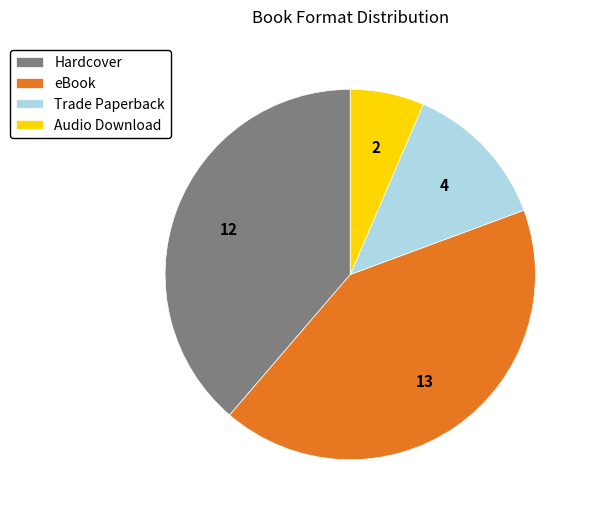

Does Trade Paperback account for over 50% of the chart?

No